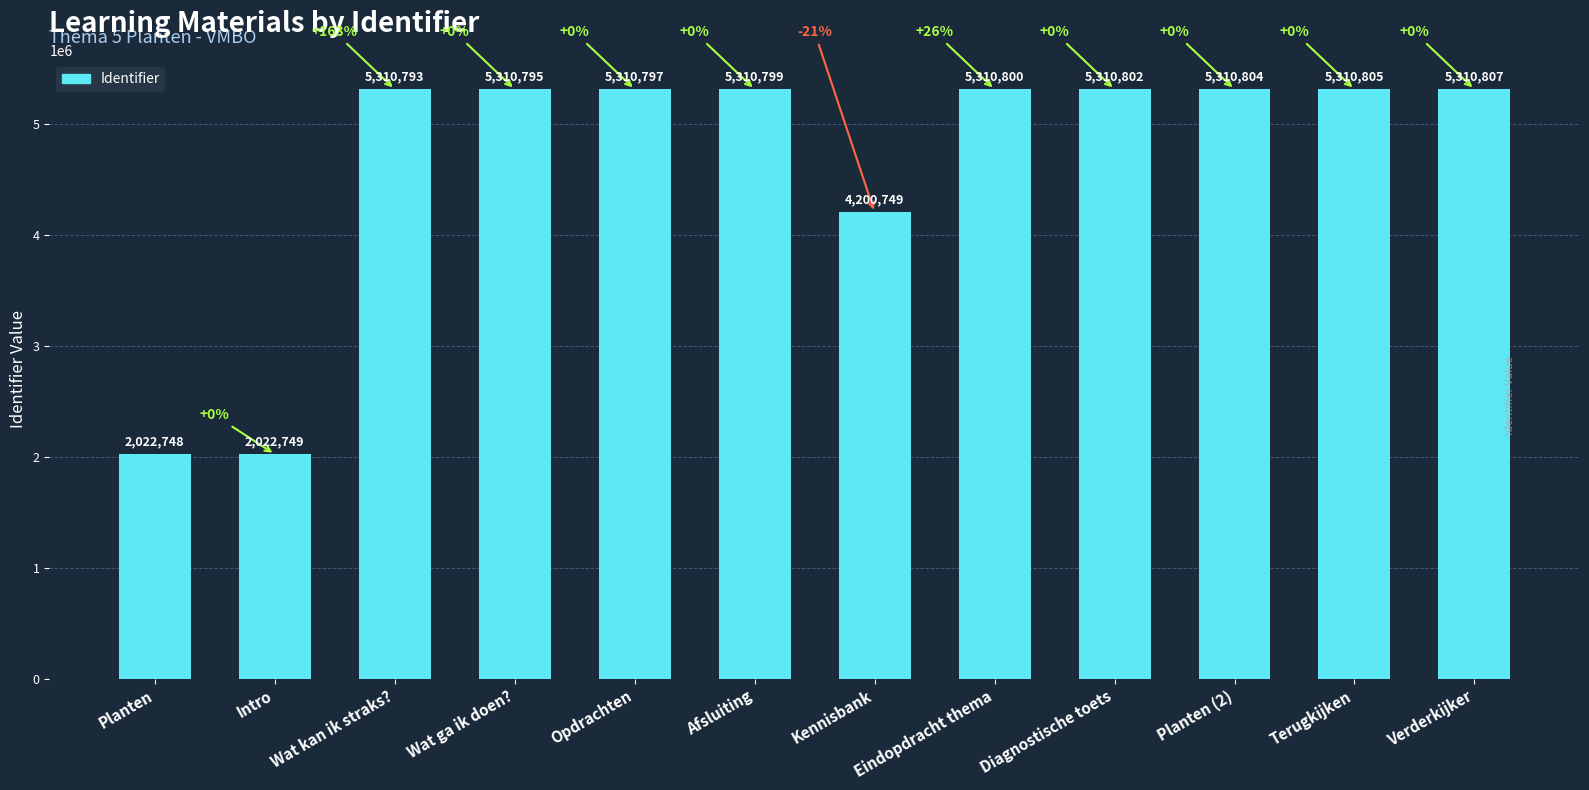

How many bars are there in total?

12